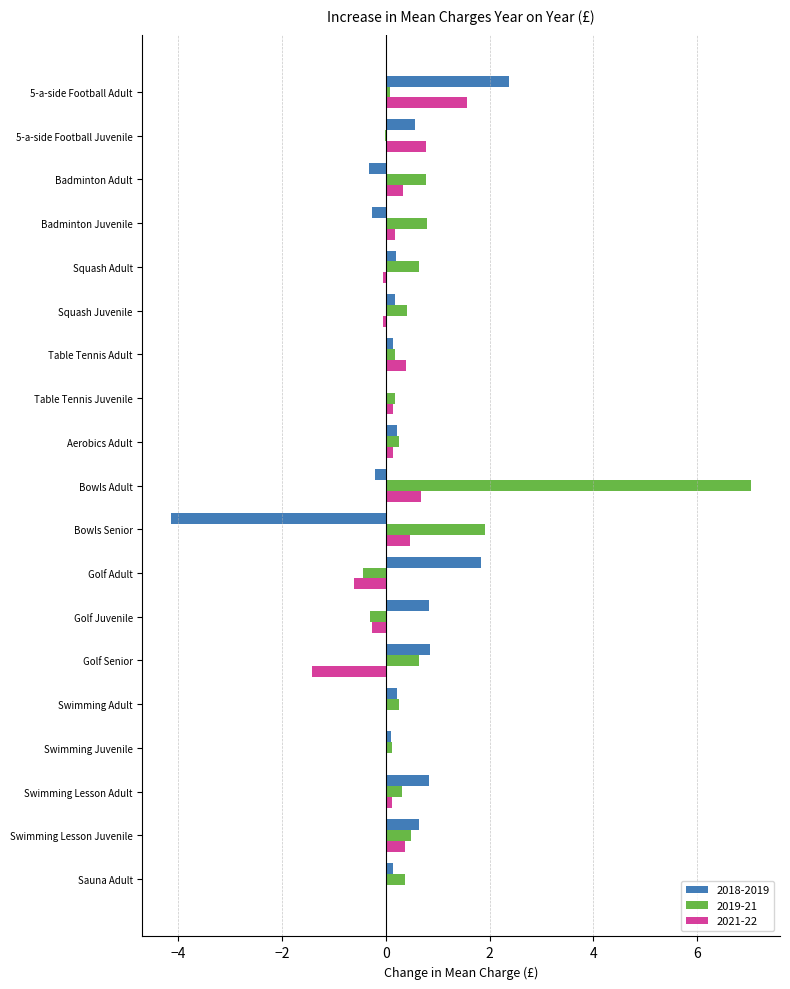

At which category is the sum across all series the highest?

Bowls Adult